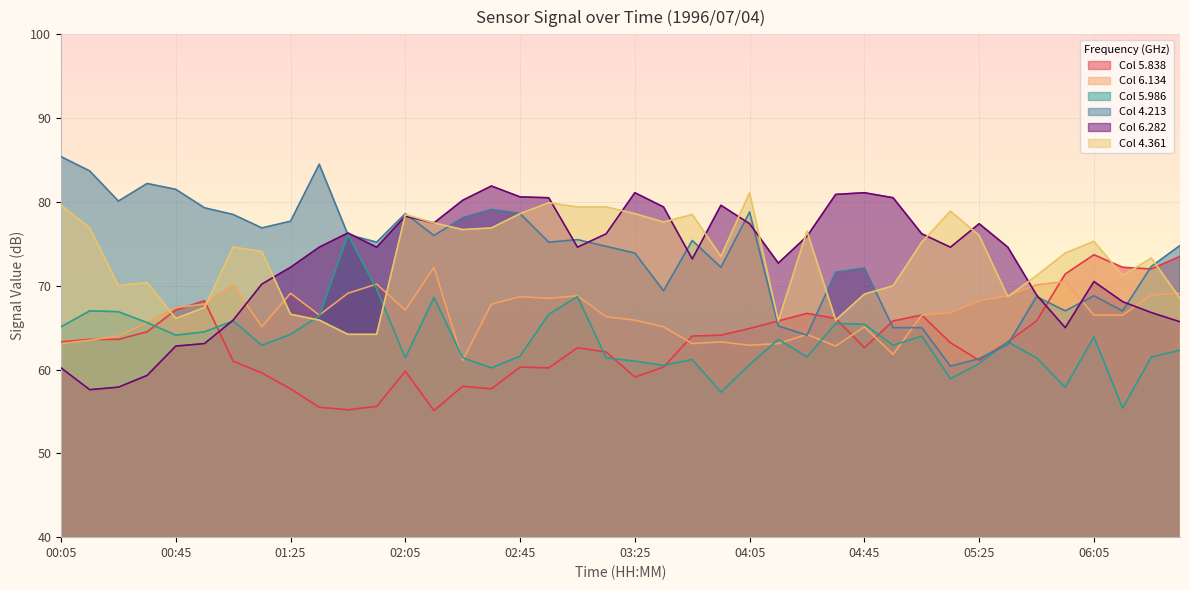

What is the value of the 5.986 point at the 39th from the left?

61.5